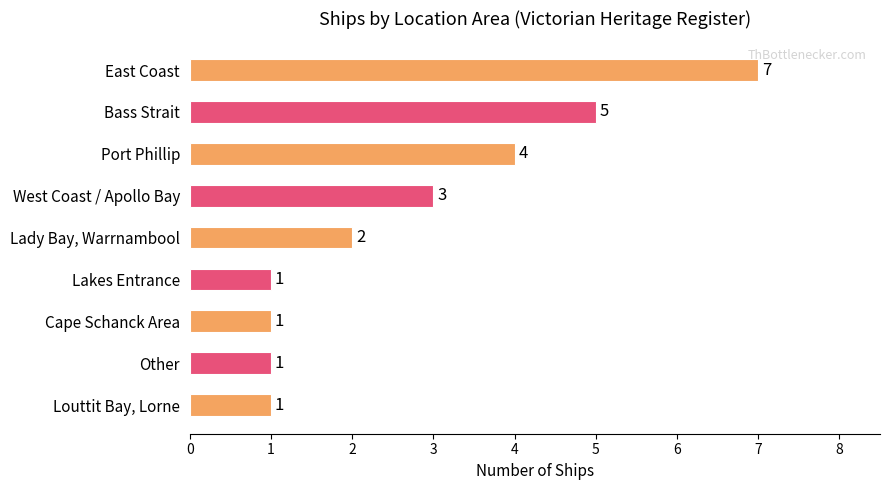

The chart shows a value of 1 at Lakes Entrance. True or false?

True